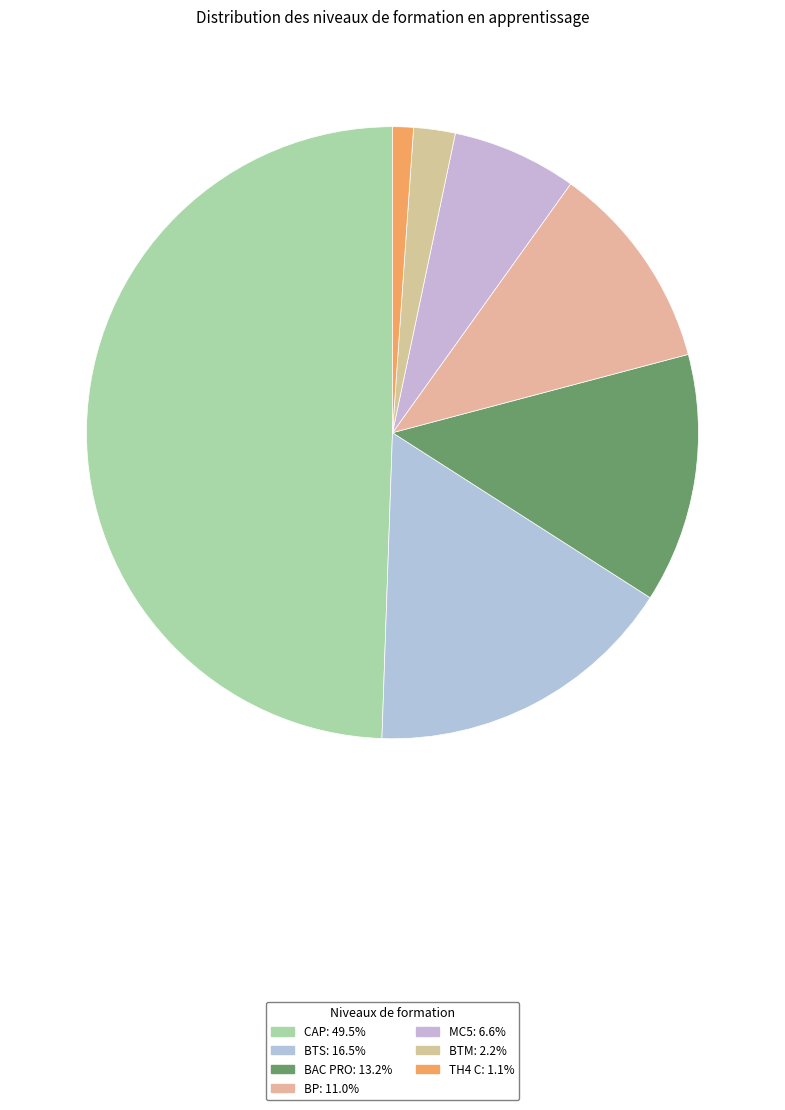

Count the number of slices in the pie.

7